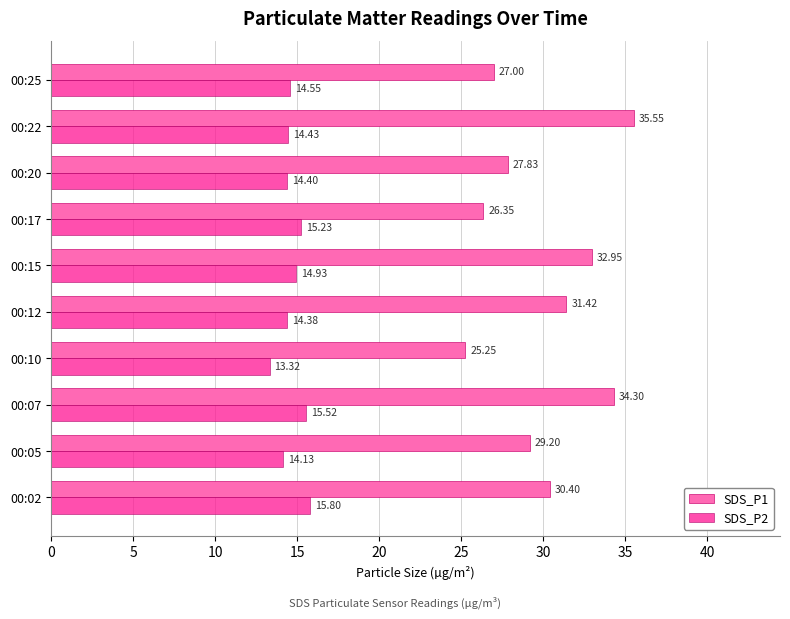

Rank the series by their maximum value, from lowest to highest.

SDS_P2, SDS_P1